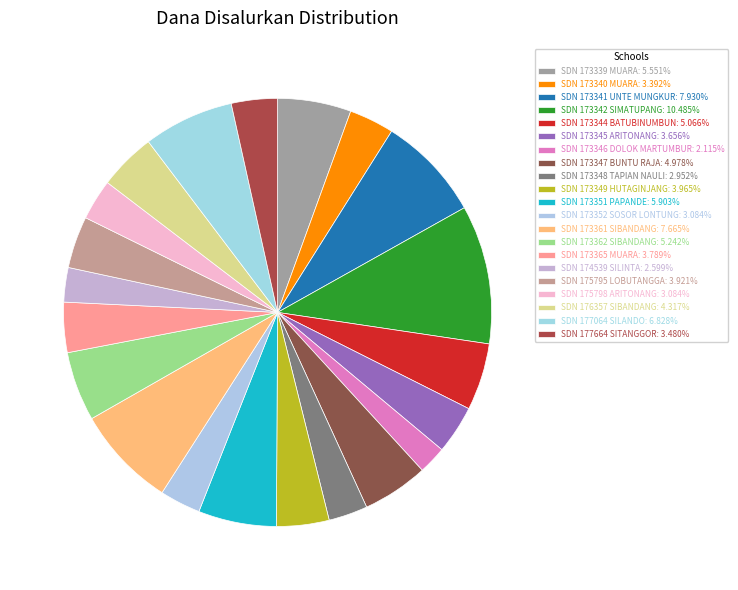

To the nearest percent, what is the average slice percentage?

5%